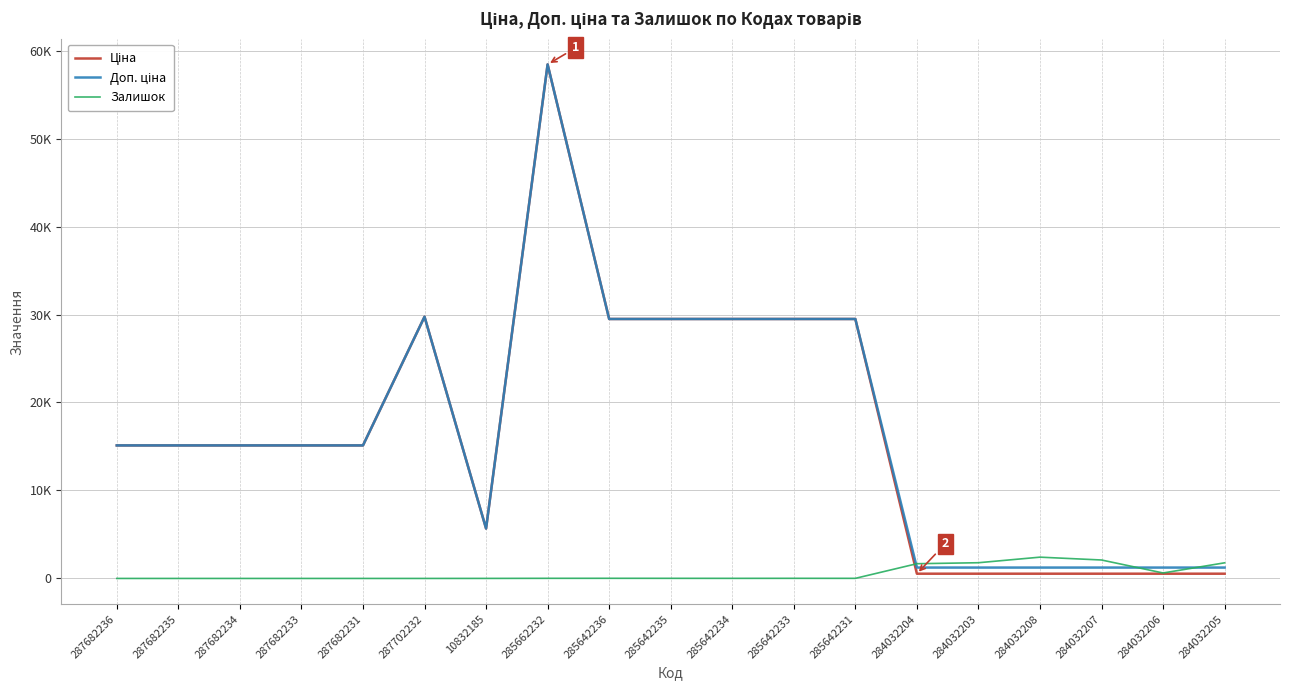

Does the chart have visible grid lines?

Yes